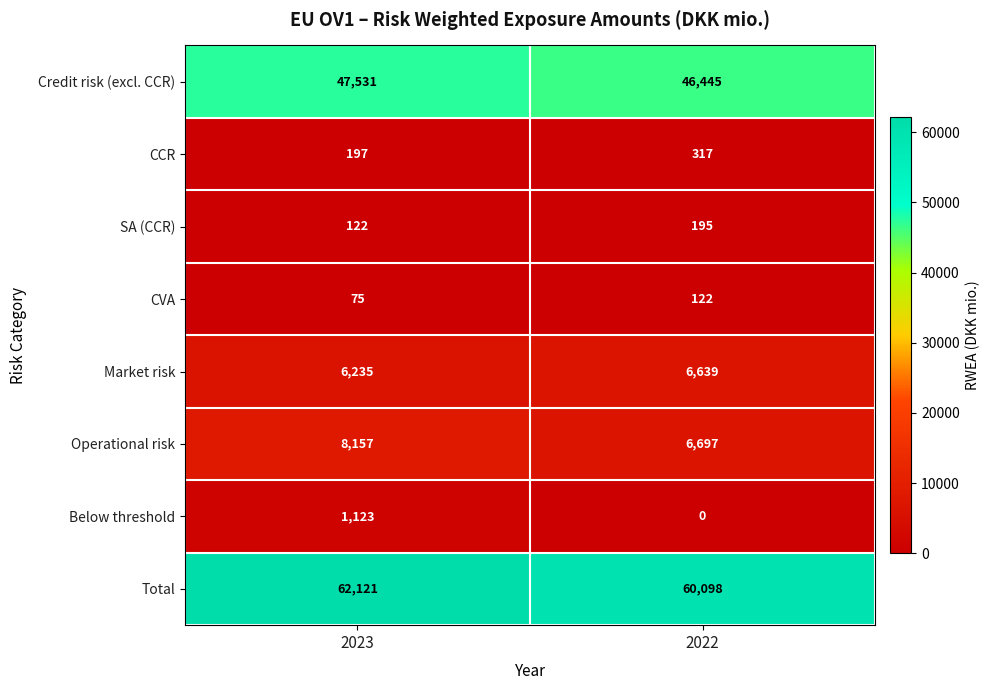

Reading right to left, what are all the values shown in this chart?

Credit risk (excl. CCR): 46445	47531
CCR: 317	197
SA (CCR): 195	122
CVA: 122	75
Market risk: 6639	6235
Operational risk: 6697	8157
Below threshold: 0	1123
Total: 60098	62121